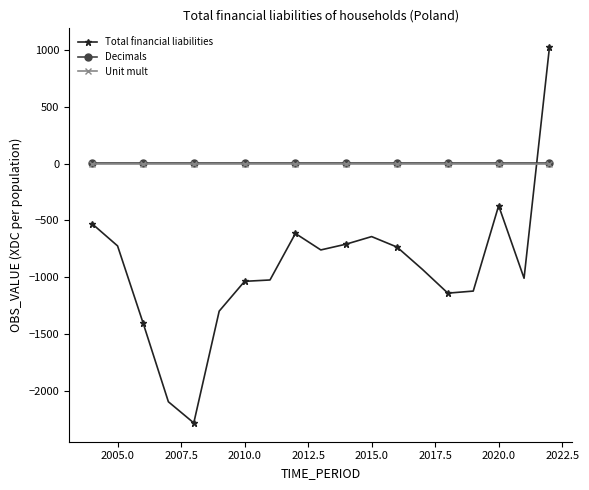

How many intersections are there between Total financial liabilities and Decimals?

1